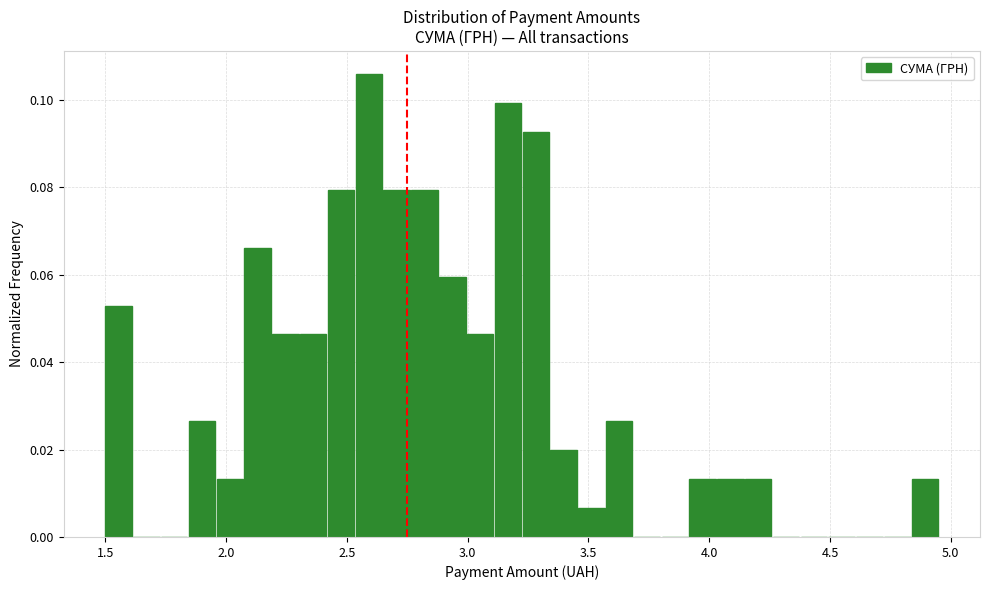

Read against the x-axis, roughly where is the centre of the tallest bar?

2.60